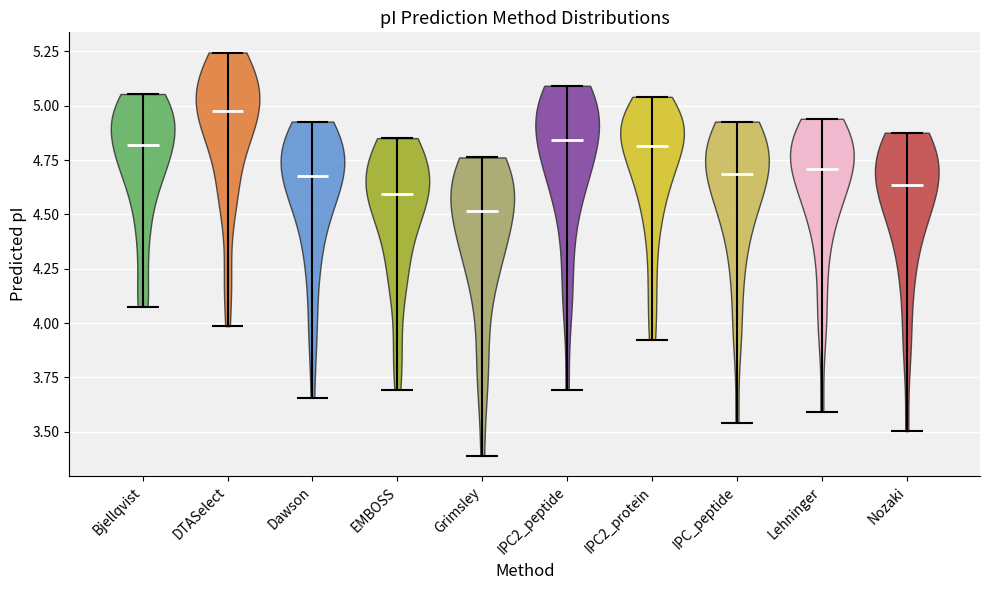

Reading left to right, read every violin against the y-axis: where its median line is, and the lowest and highest points it reaches. The values are not printed on the chart, so give them approximately, as read against the axis.

Bjellqvist: median line 4.80, lowest point 4.10, highest point 5.05
DTASelect: median line 5.00, lowest point 4.00, highest point 5.25
Dawson: median line 4.70, lowest point 3.65, highest point 4.95
EMBOSS: median line 4.60, lowest point 3.70, highest point 4.85
Grimsley: median line 4.50, lowest point 3.40, highest point 4.75
IPC2_peptide: median line 4.85, lowest point 3.70, highest point 5.10
IPC2_protein: median line 4.80, lowest point 3.90, highest point 5.05
IPC_peptide: median line 4.70, lowest point 3.55, highest point 4.95
Lehninger: median line 4.70, lowest point 3.60, highest point 4.95
Nozaki: median line 4.65, lowest point 3.50, highest point 4.90